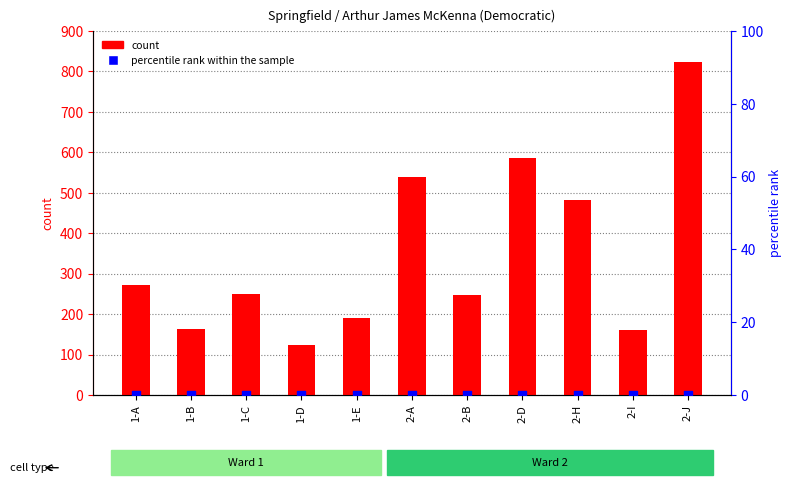

Which series contains the highest Y value?

count